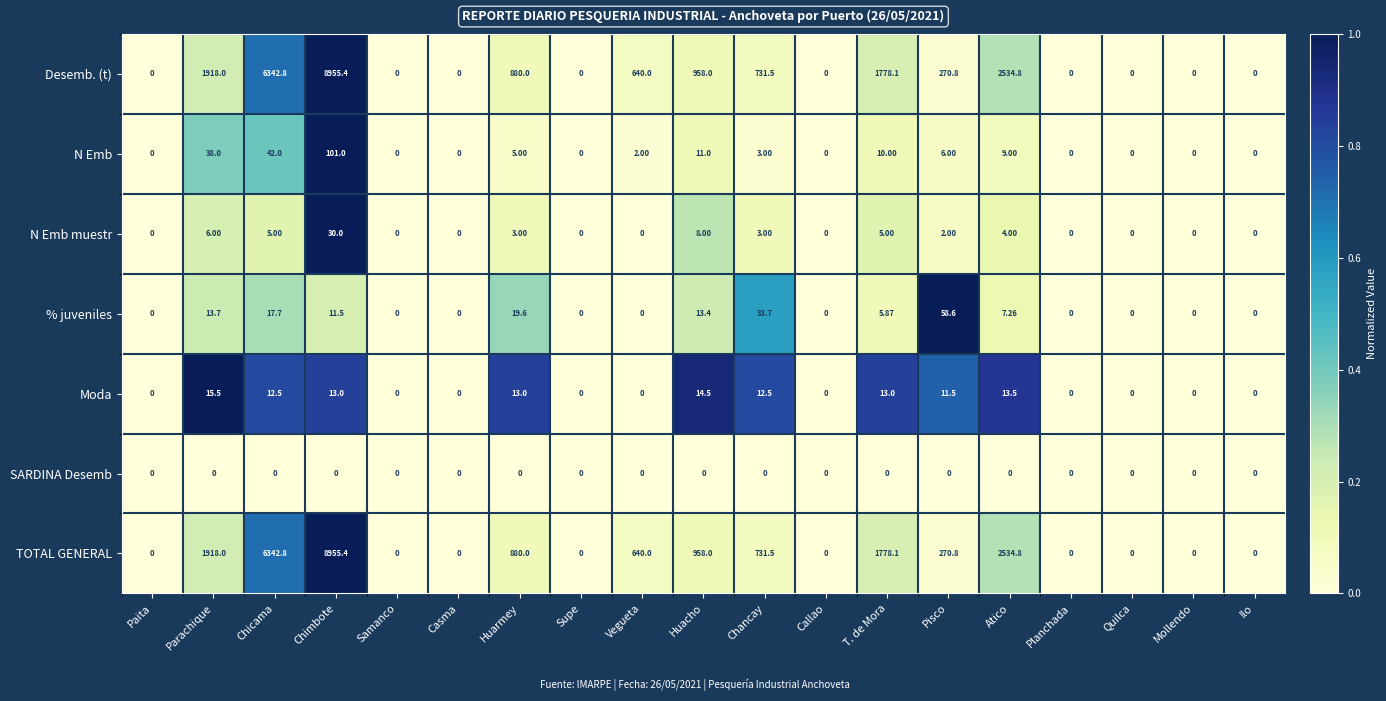

How many distinct data groups are displayed?

7